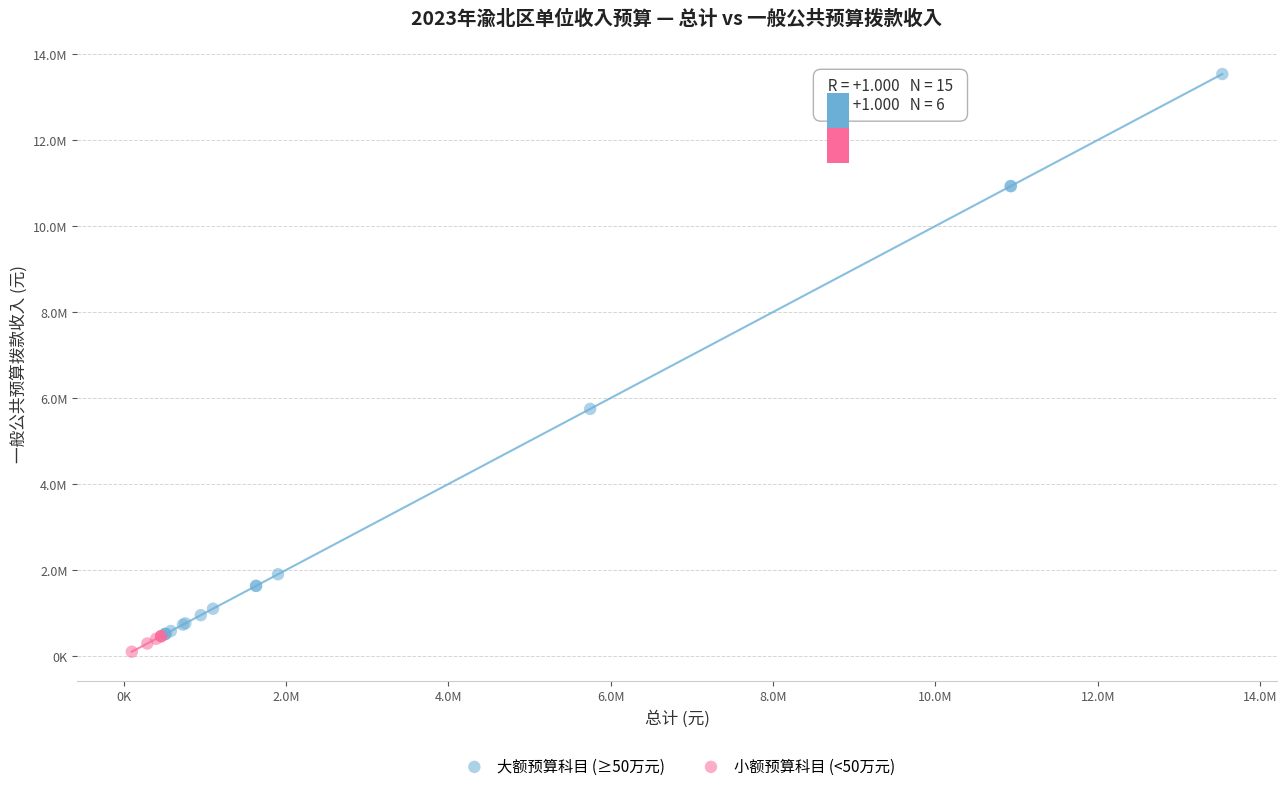

Which series contains the lowest Y value?

小额预算科目 (<50万元)